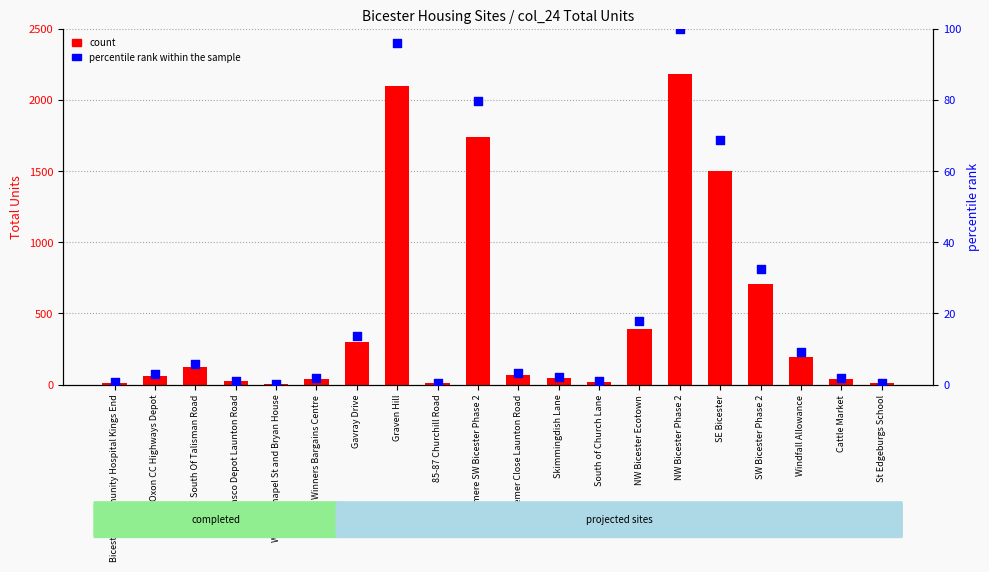

What is the total value across all series at St Edgeburgs School?

10.5